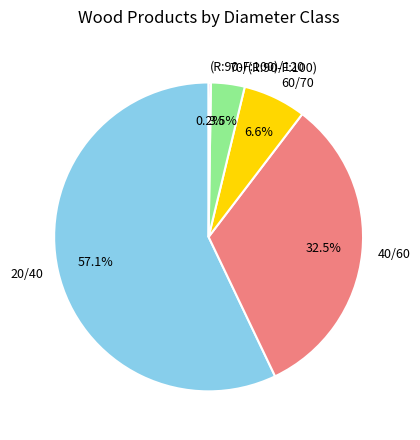

Approximately how many times larger is the value at 20/40 compared to 40/60?

1.8